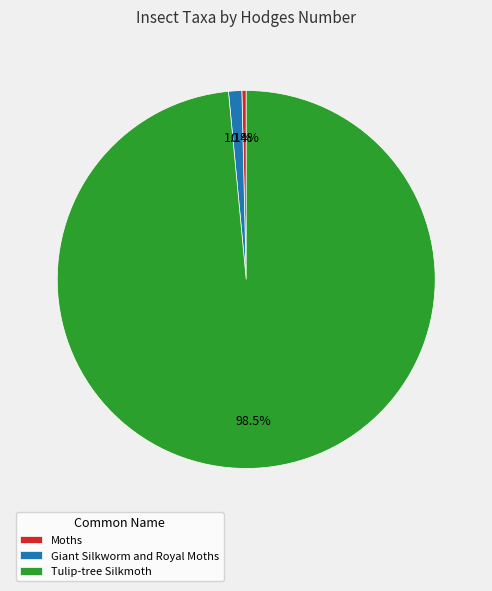

Between Giant Silkworm and Royal Moths and Moths, which is larger?

Giant Silkworm and Royal Moths